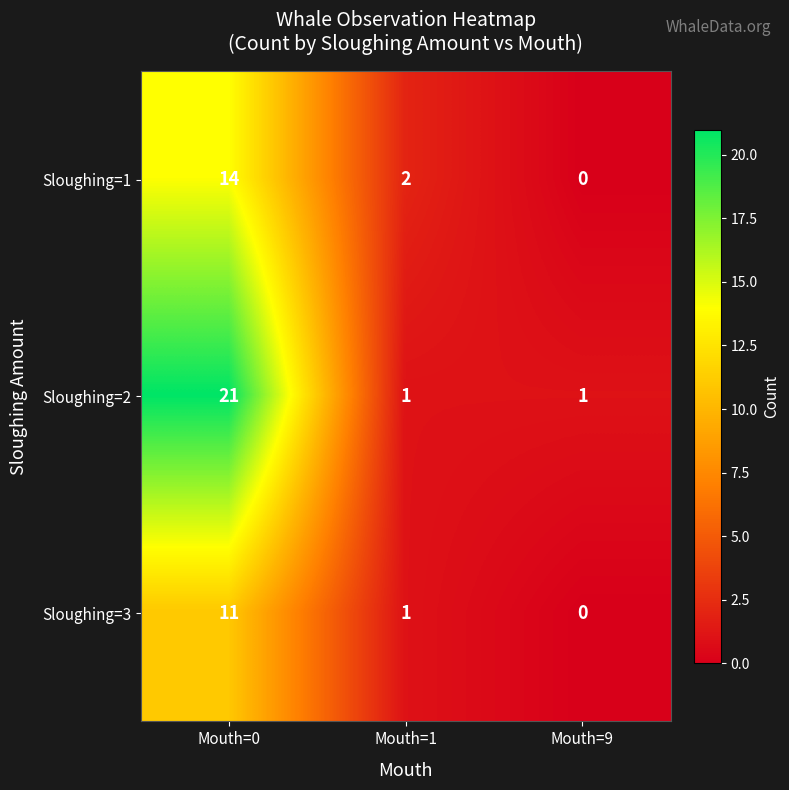

Read the Sloughing=3 value at Mouth=0, to the nearest 5.

10